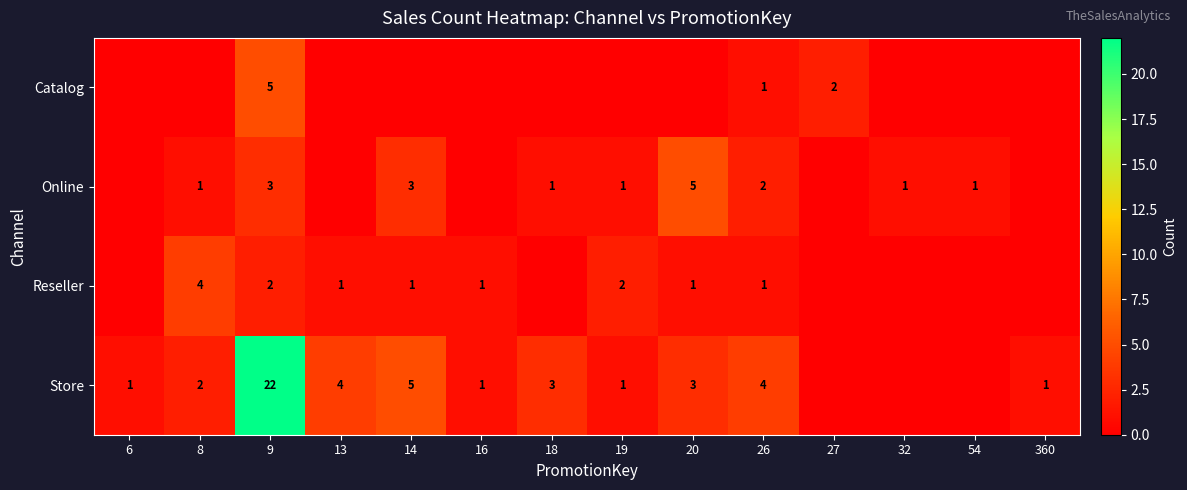

At 9, list the series in order from largest to smallest.

Store, Catalog, Online, Reseller